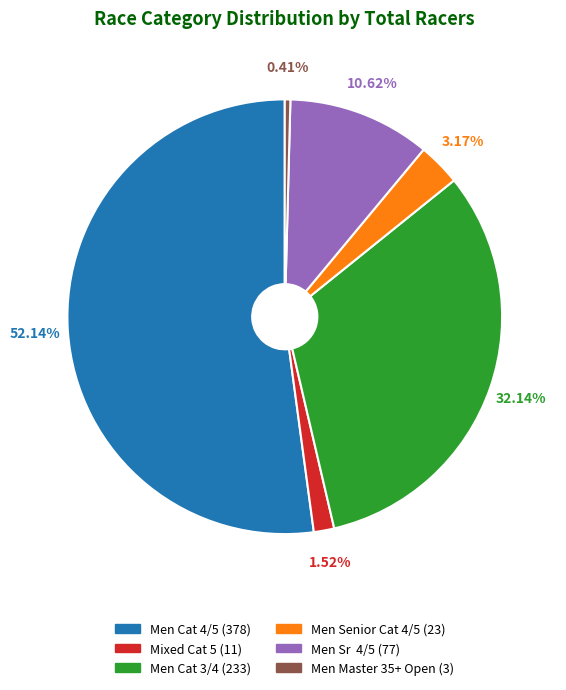

Between Men Cat 3/4 and Men Senior Cat 4/5, which is larger?

Men Cat 3/4